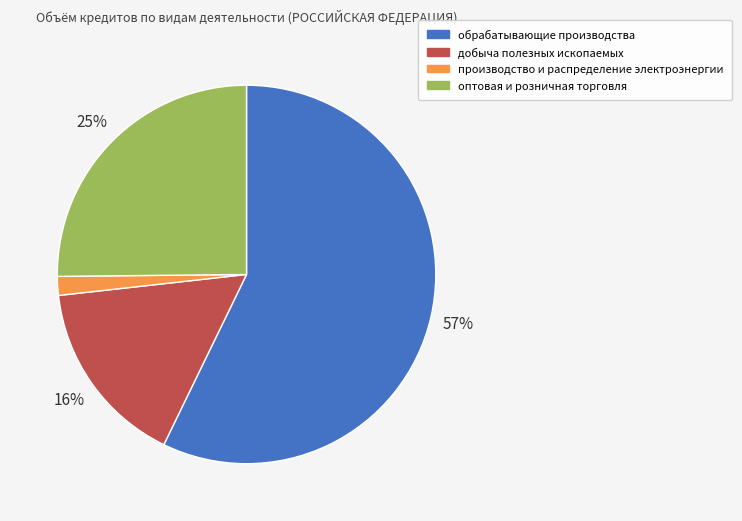

To the nearest percent, what is the difference between the обрабатывающие производства and оптовая и розничная торговля slice percentages?

32%